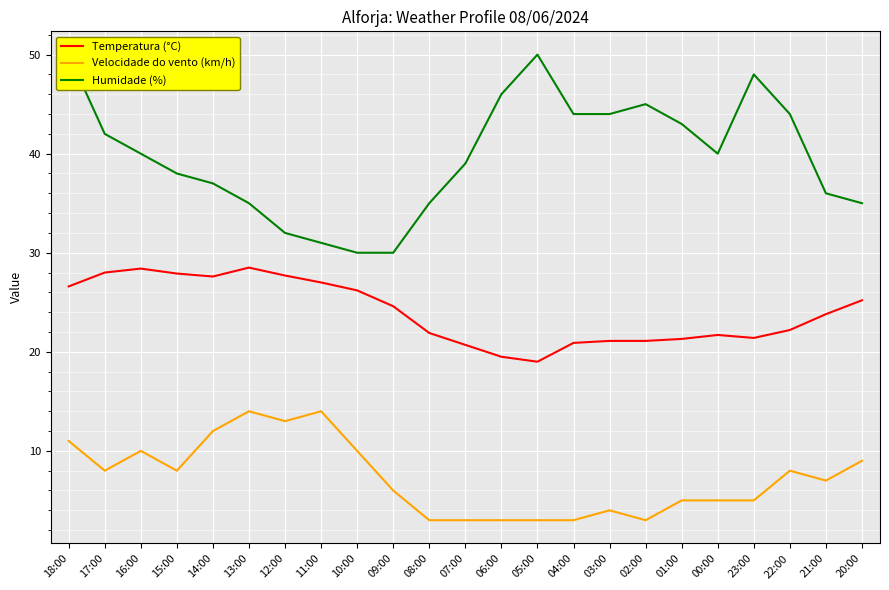

What are all the series names shown in the legend?

Temperatura (°C), Velocidade do vento (km/h), Humidade (%)